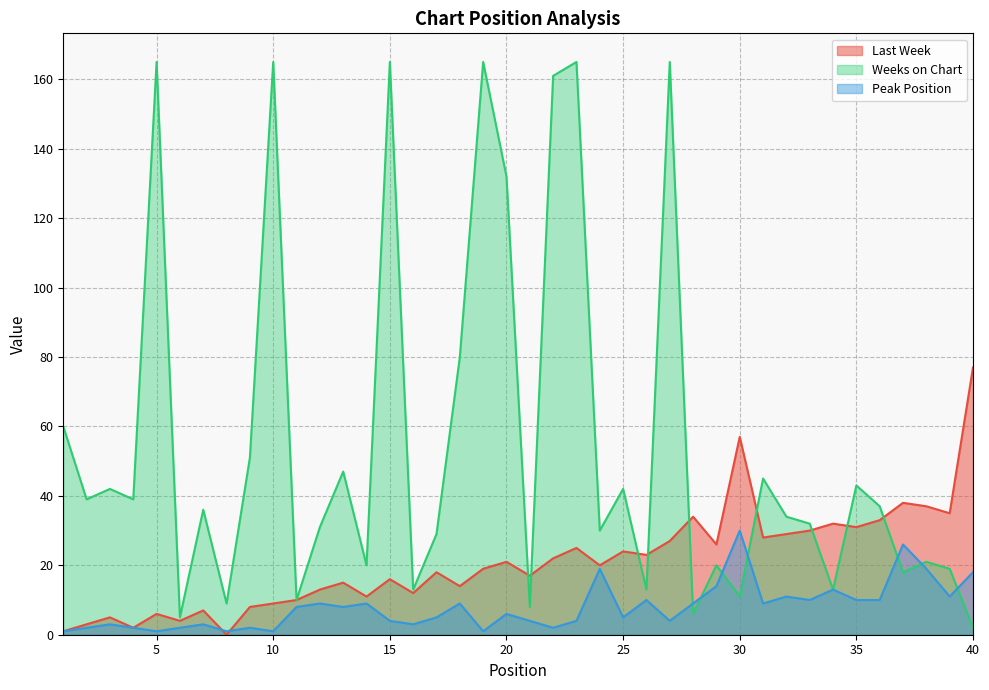

How many interior local peaks does the Last Week series have?

13